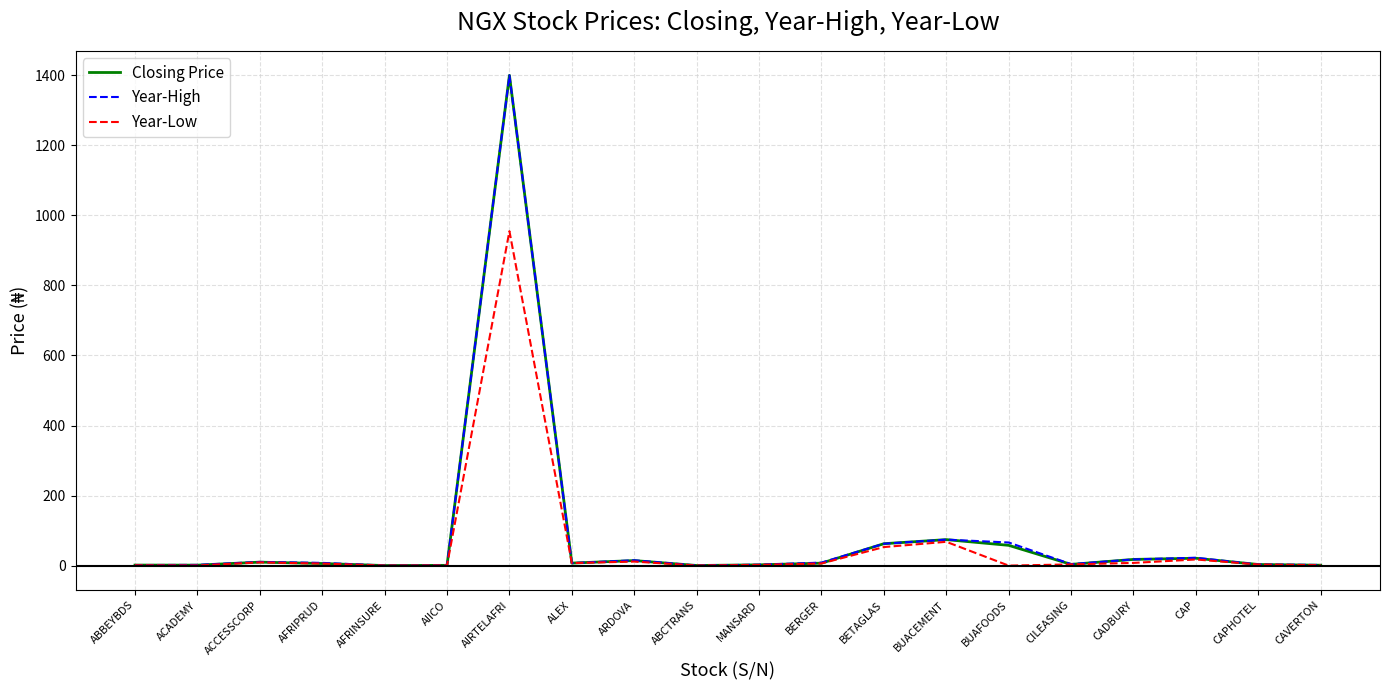

The value of Year-High at BUACEMENT is 74.2. True or false?

True